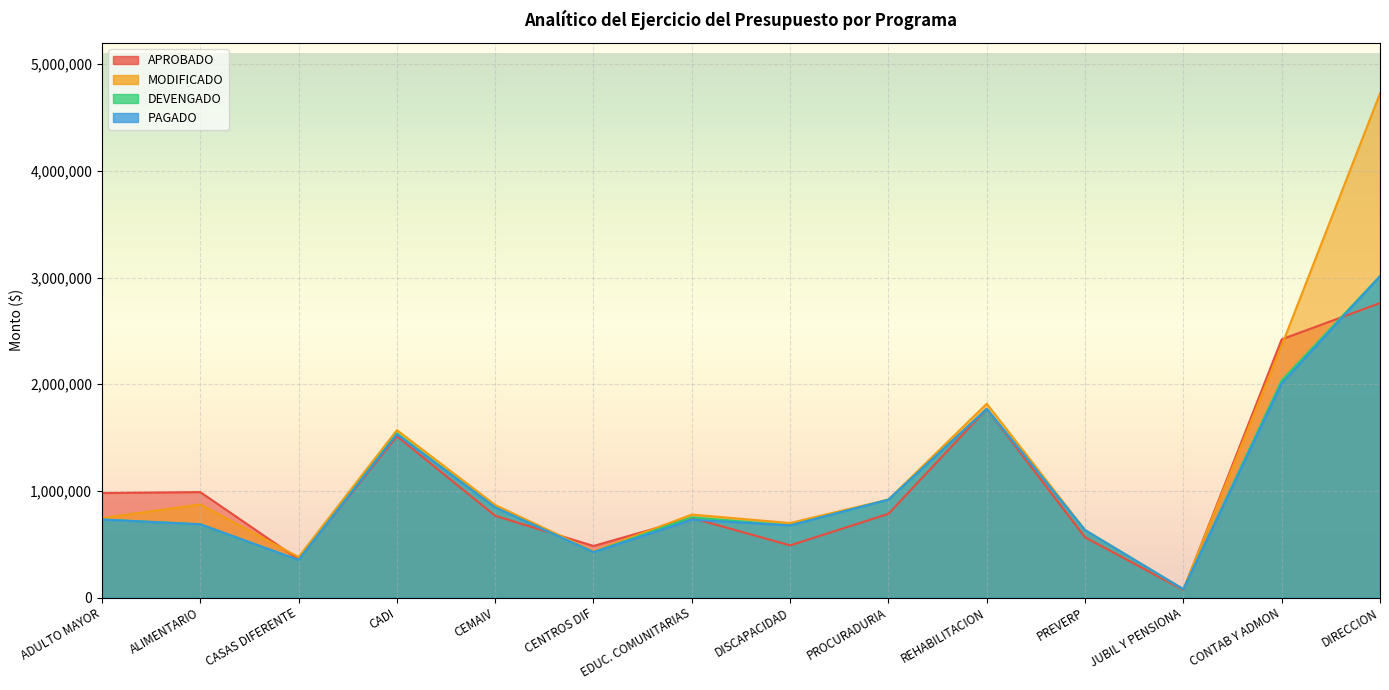

What position from the left is ALIMENTARIO?

2